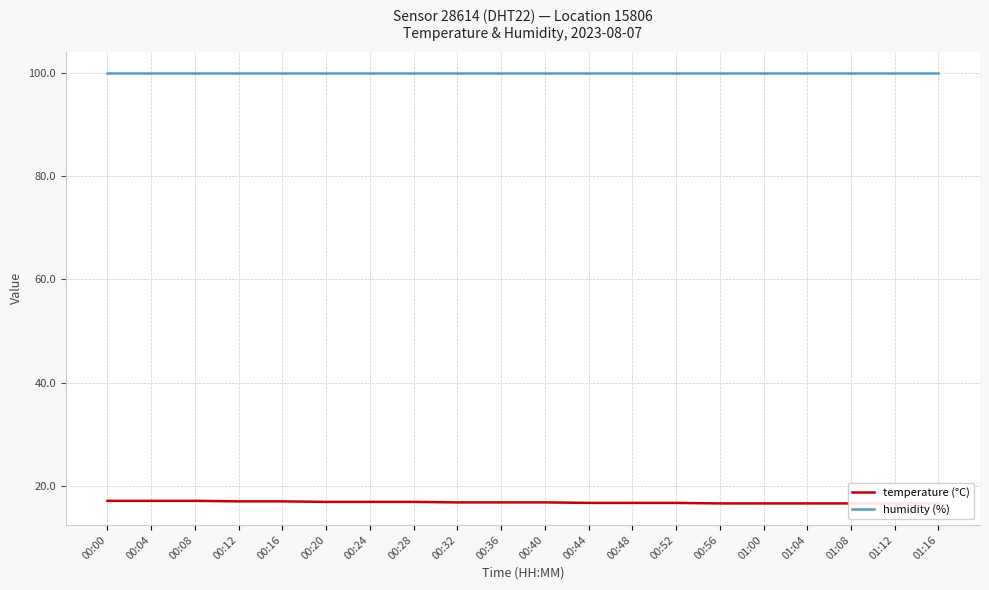

True or false: temperature (°C) has a value of 29.7 at 00:00.

False